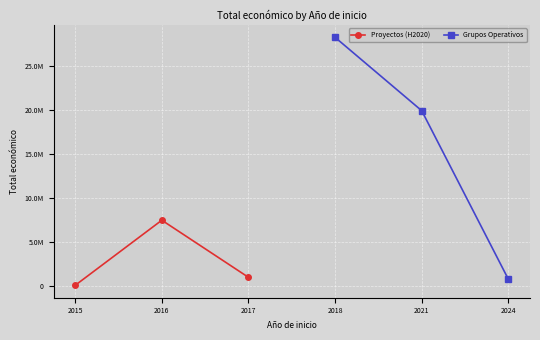

What is the sum of all Proyectos (H2020) values?

8436494